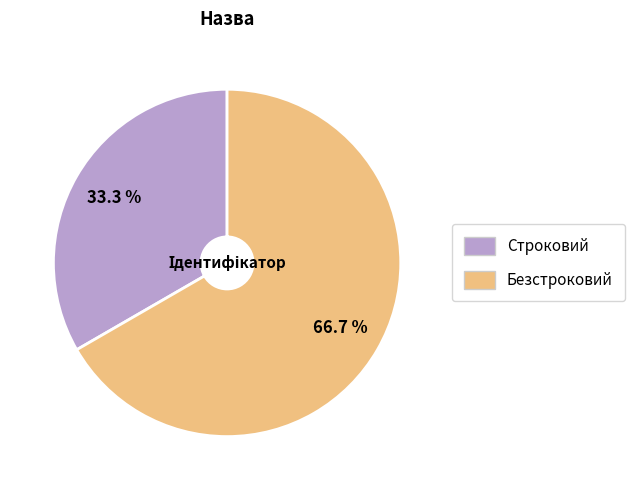

Count the number of slices in the pie.

2